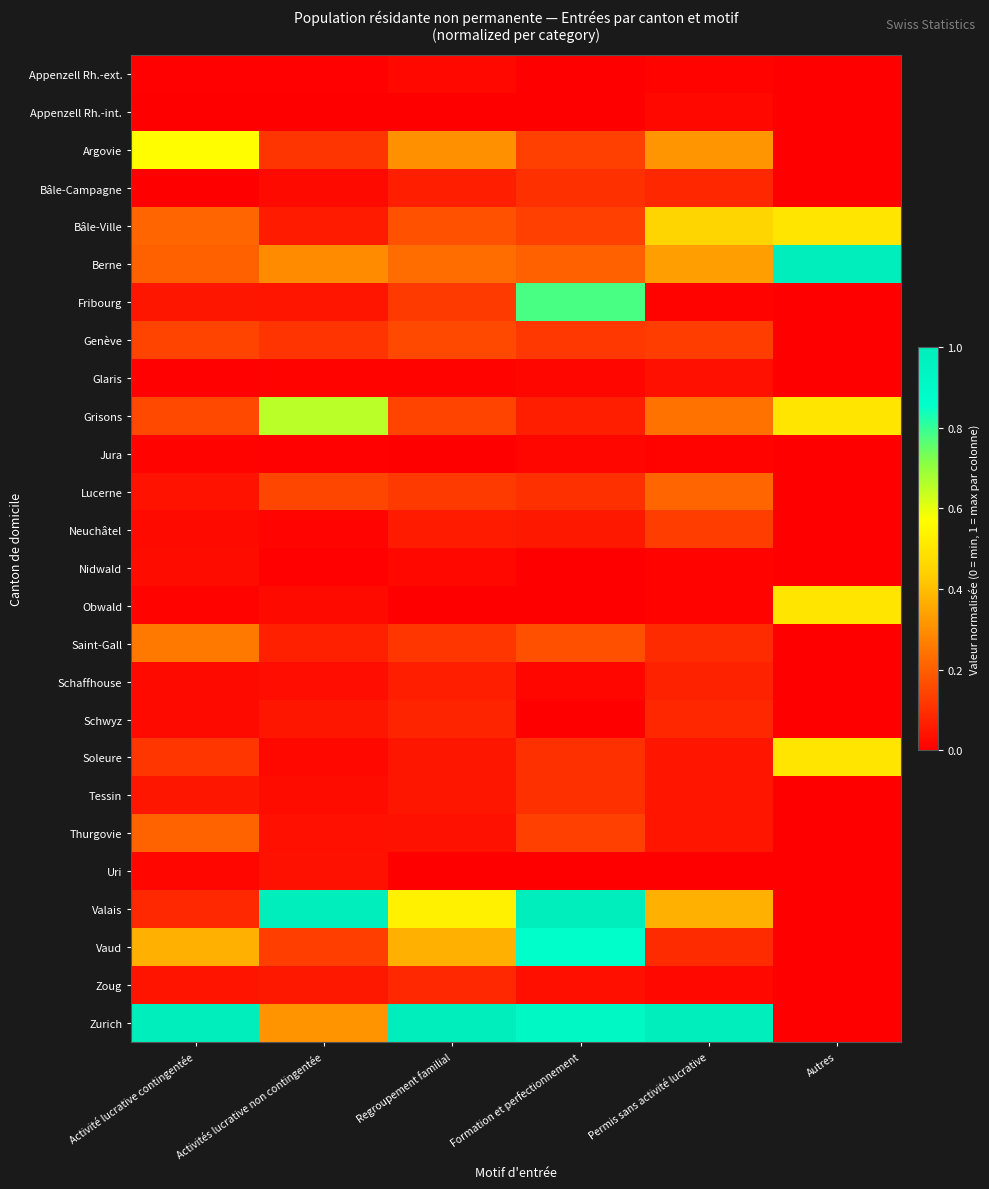

At which category is the sum across all series the highest?

Formation et perfectionnement